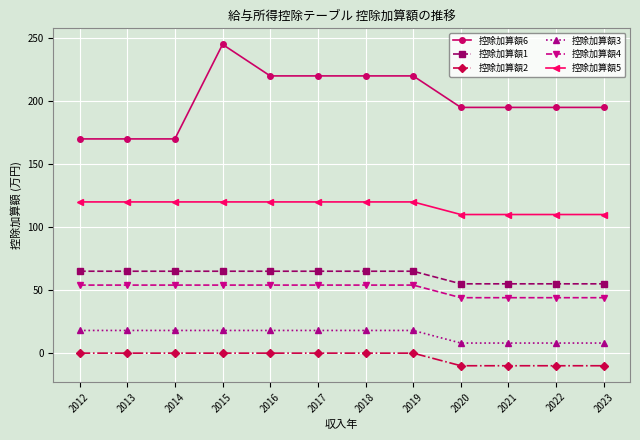

At which category does the chart reach its peak across all series?

2015